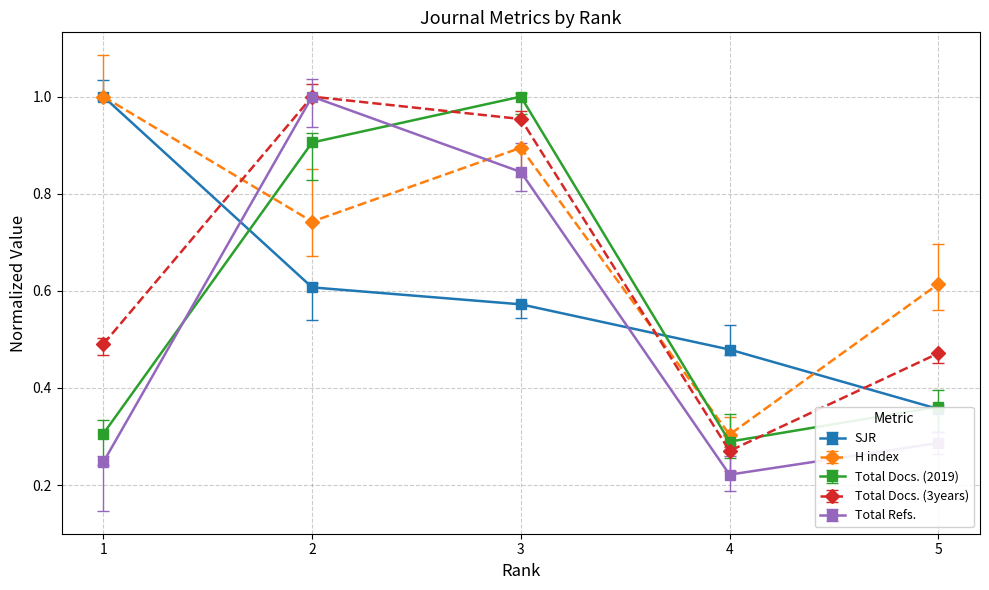

Which series has the largest range (max minus min)?

Total Refs.